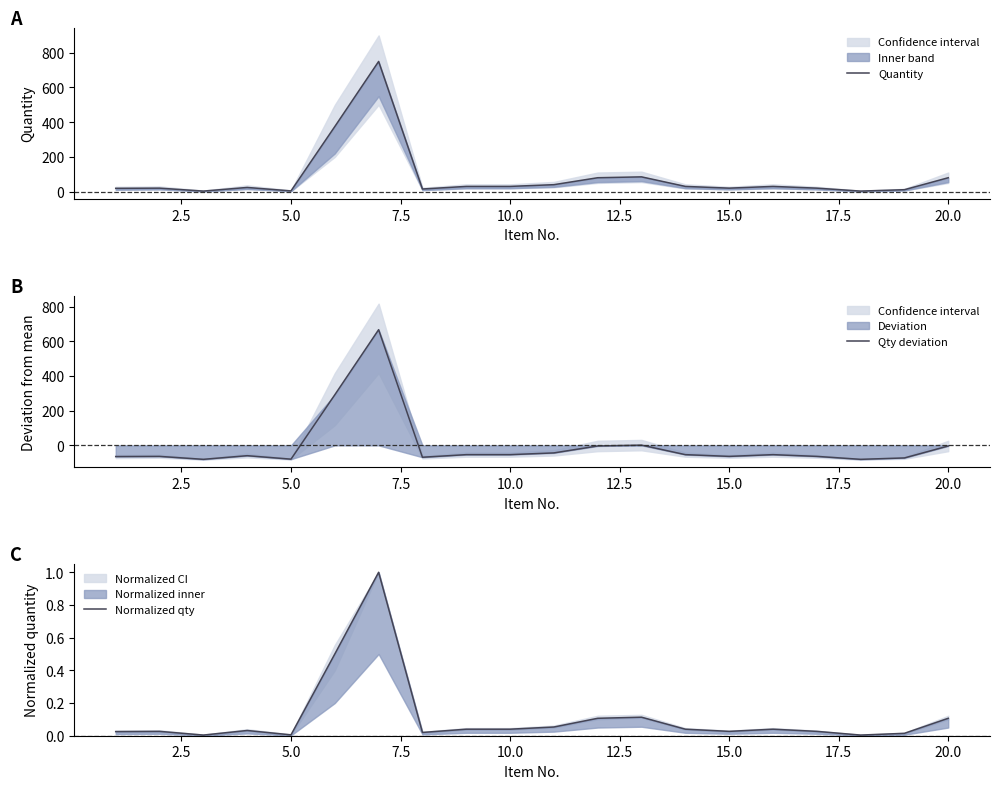

Reading left to right, what are all the values shown in this chart?

Quantity: 19.0	20.0	3.0	24.0	4.0	375.0	750.0	15.0	30.0	30.0	40.0	80.0	85.0	30.0	20.0	30.0	20.0	3.0	11.0	80.0
Qty deviation: -64.5	-63.5	-80.5	-59.5	-79.5	291.6	666.5	-68.5	-53.5	-53.5	-43.5	-3.5	1.5	-53.5	-63.5	-53.5	-63.5	-80.5	-72.5	-3.5
Normalized qty: 0.0	0.0	0.0	0.0	0.0	0.5	1.0	0.0	0.0	0.0	0.1	0.1	0.1	0.0	0.0	0.0	0.0	0.0	0.0	0.1